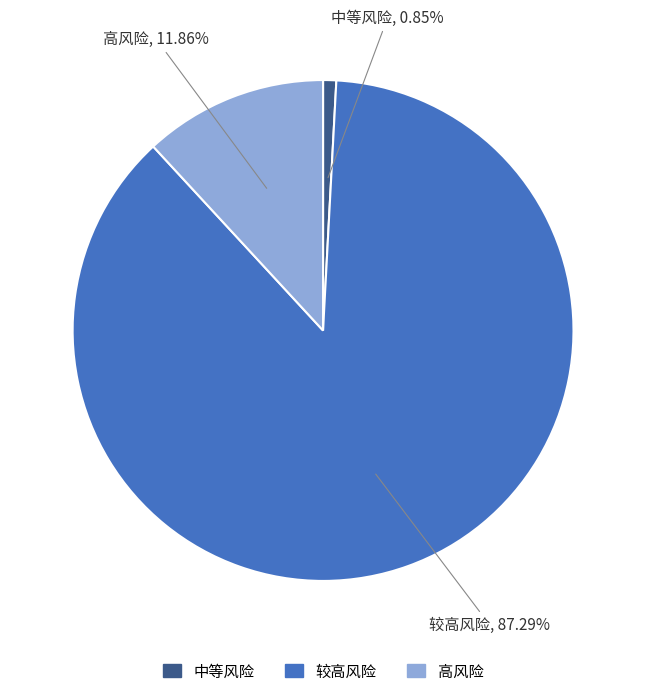

Is there any slice that represents more than half of the pie?

Yes